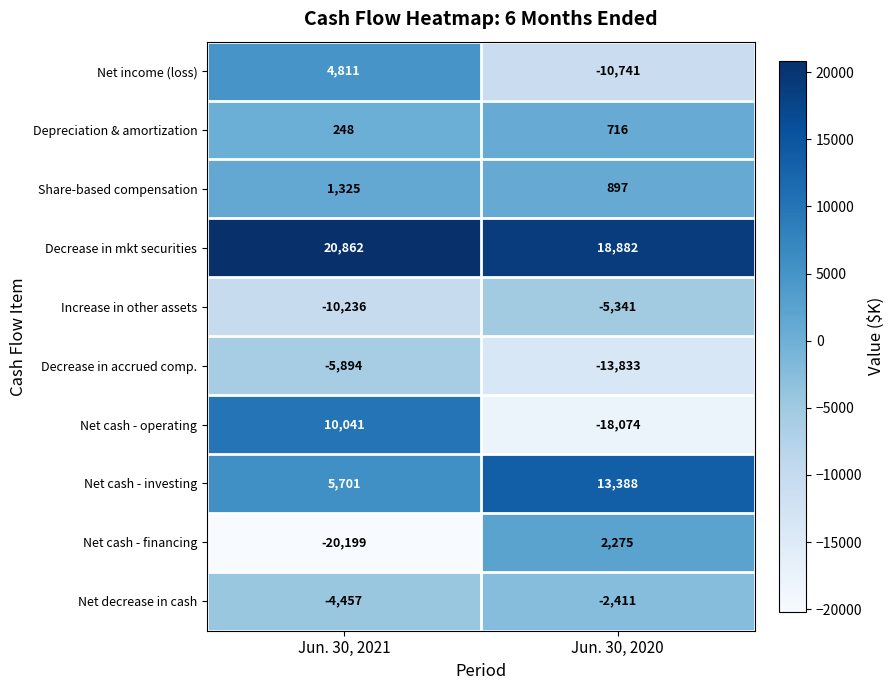

What is the total value across all series at Jun. 30, 2021?

2202